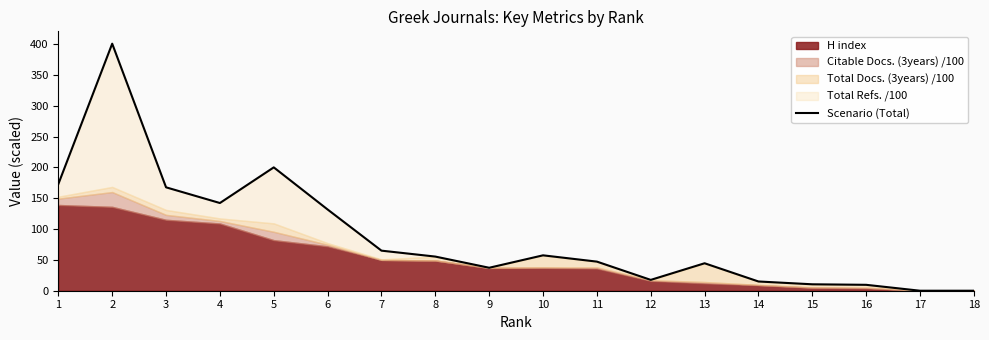

Reading left to right, extract all data points from this chart.

172.9	400.5	167.6	142.2	200.0	131.7	65.0	55.4	37.2	57.4	47.2	17.6	44.5	15.0	10.4	9.6	0.0	0.0